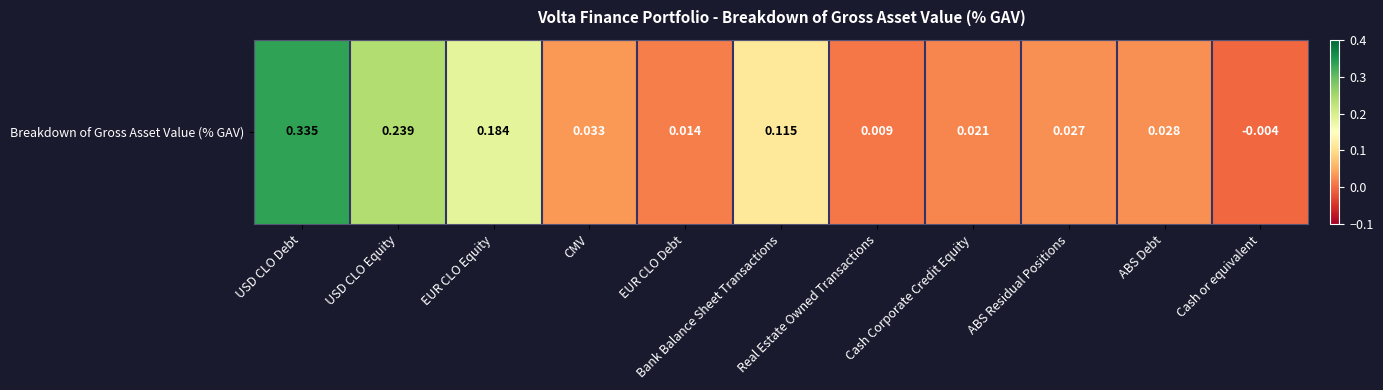

Where does the data first go above 0?

USD CLO Debt